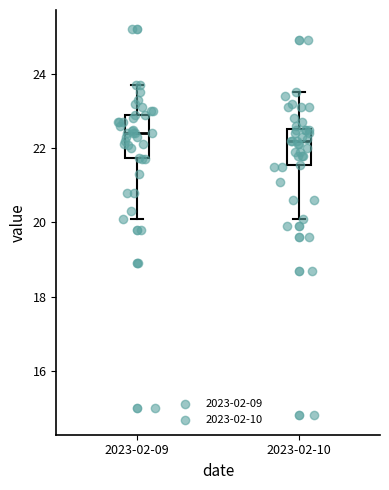

Reading left to right, read every box against the y-axis: the position of its median line, the range the box covers, and the ends of its whiskers. The values are not printed on the chart, so give them approximately, as read against the axis.

2023-02-09: median 22.4, box 21.8 to 23.0, whiskers 20.2 to 23.8
2023-02-10: median 22.2, box 21.6 to 22.6, whiskers 20.2 to 23.6